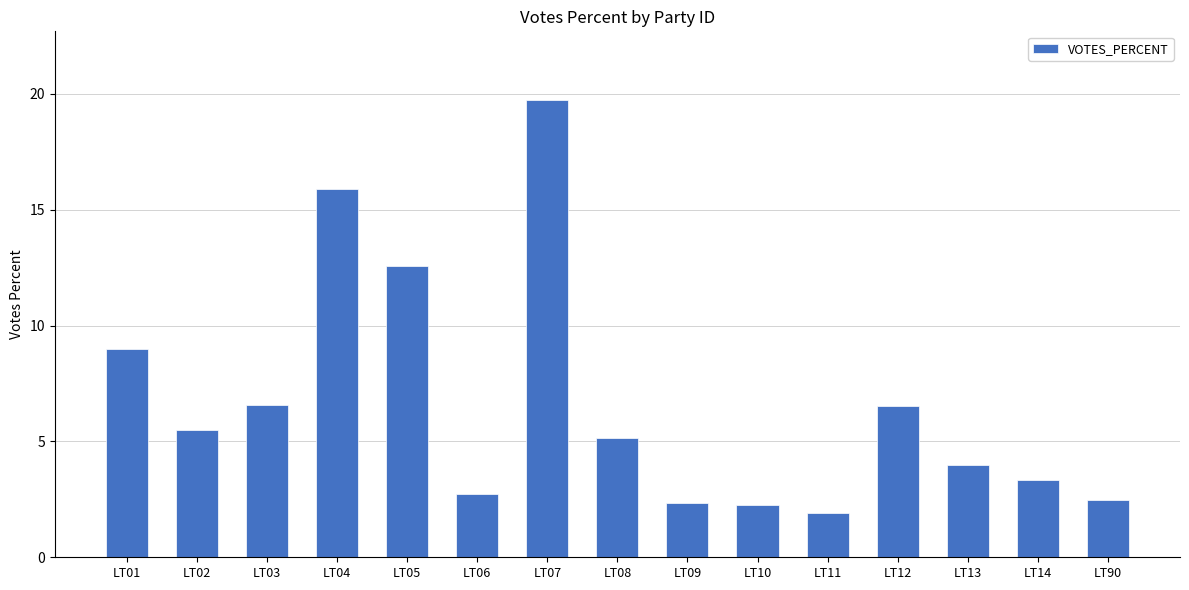

What is the sum of the values at LT12 and LT04?

22.4